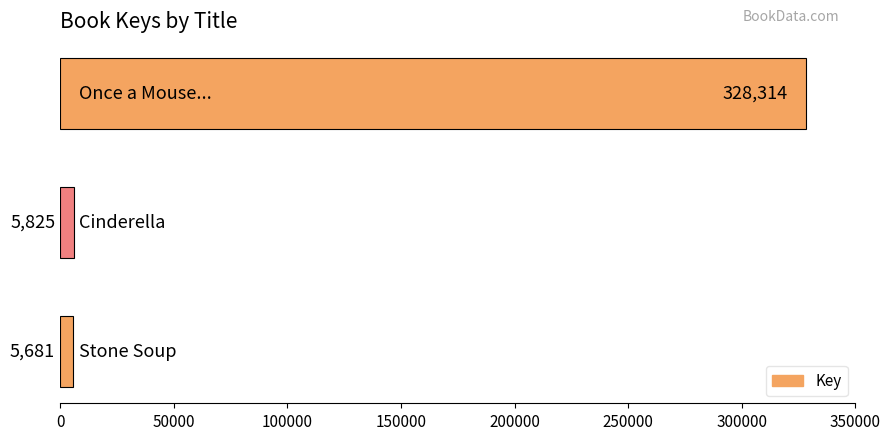

Reading top to bottom, transcribe all the data shown in this chart.

328314	5825	5681